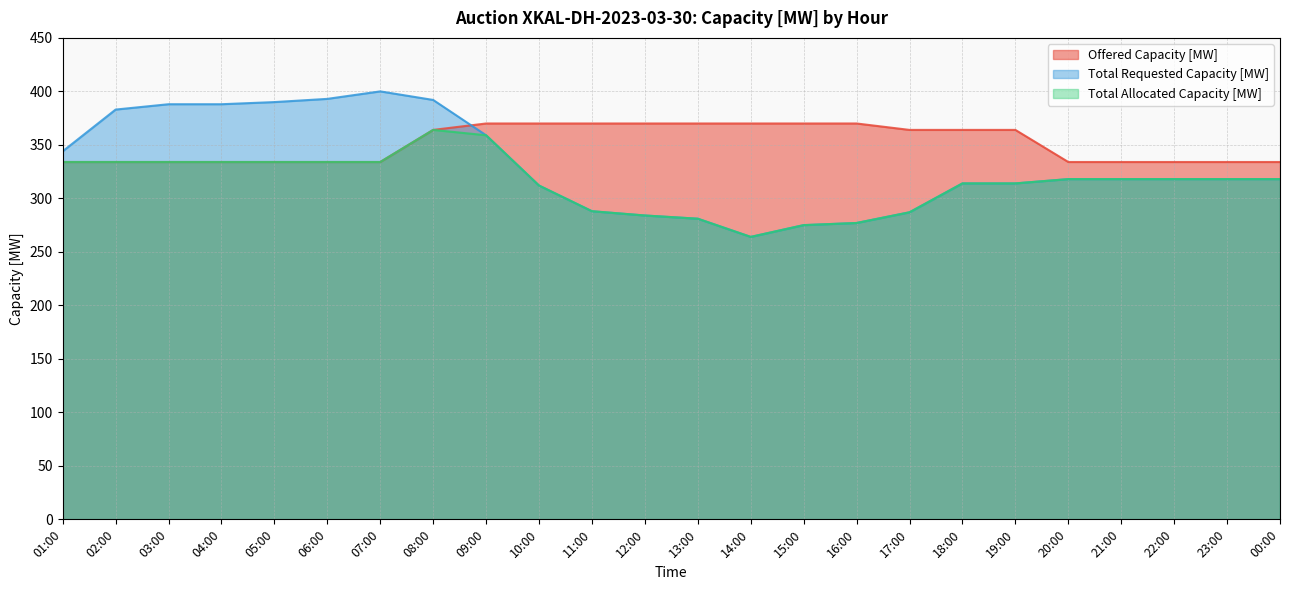

How many interior local peaks does the Total Allocated Capacity [MW] series have?

1